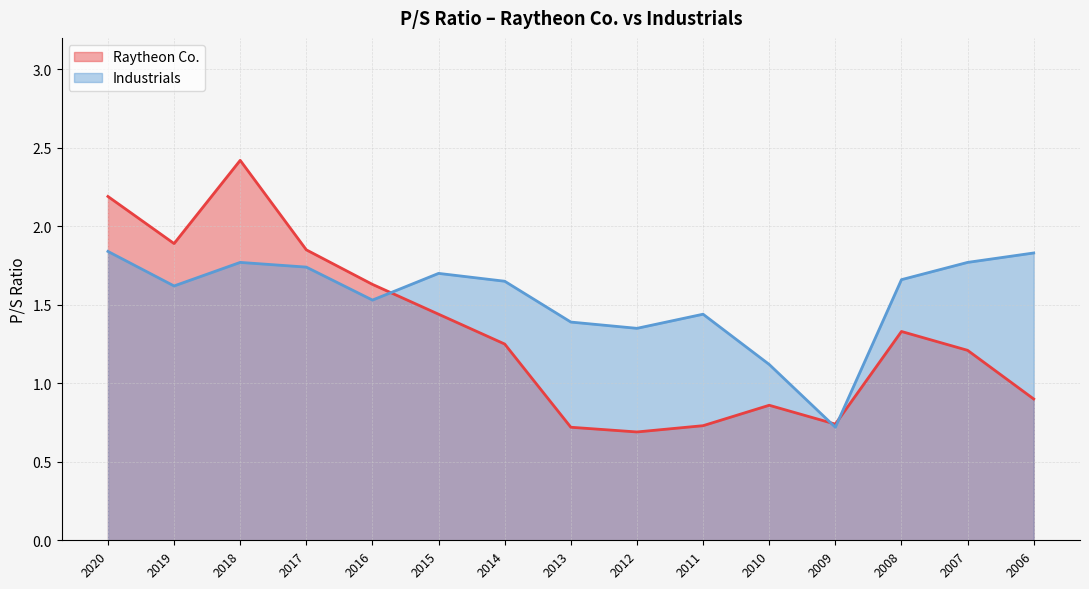

What is the smallest value displayed?

0.7